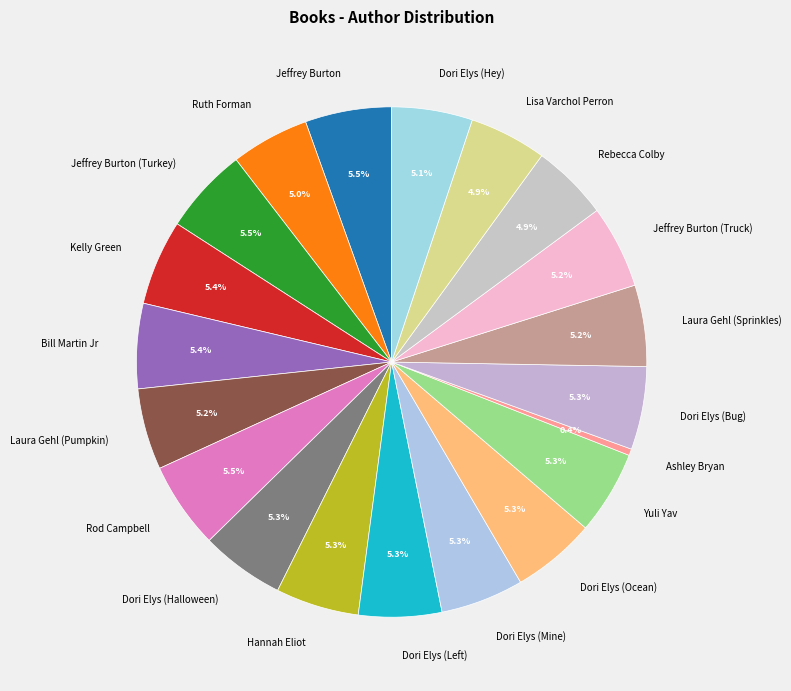

What portion of the pie excludes Dori Elys (Ocean)?

94.7%